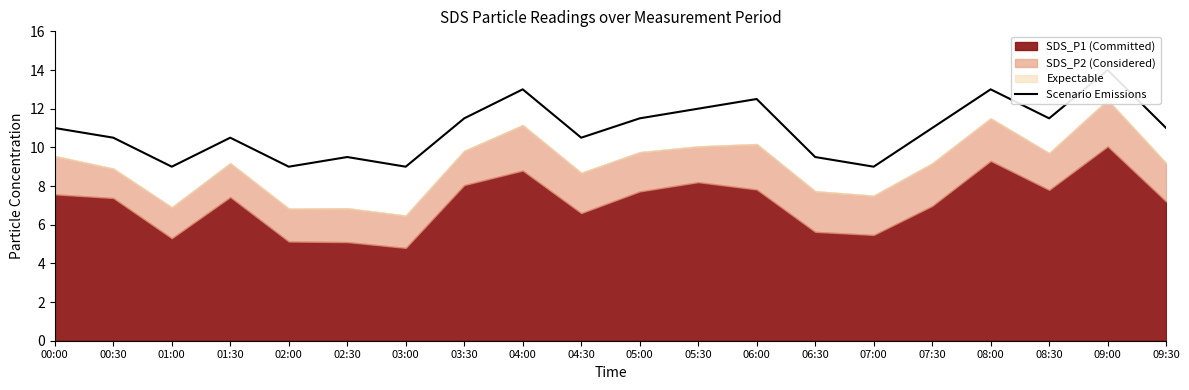

Count the values in the range 9 to 12.

16